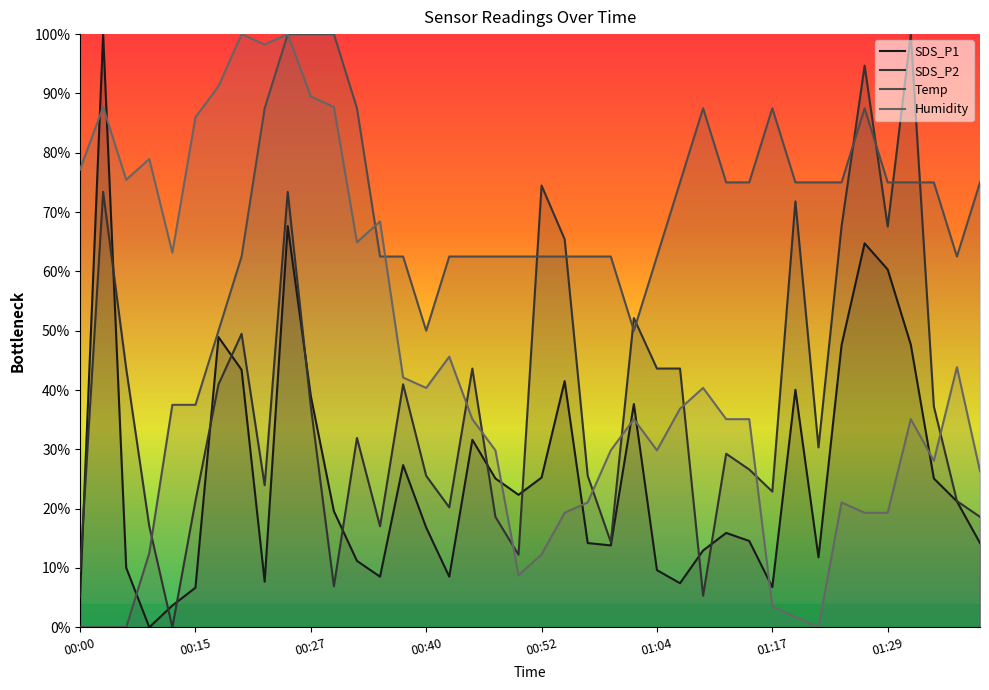

At which category does Humidity reach its first local valley?

00:05